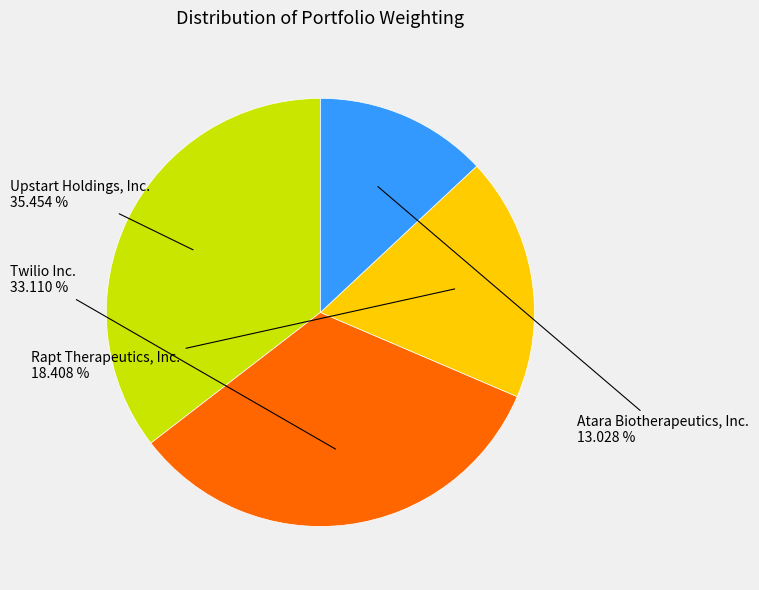

Is there a majority slice in this chart?

No